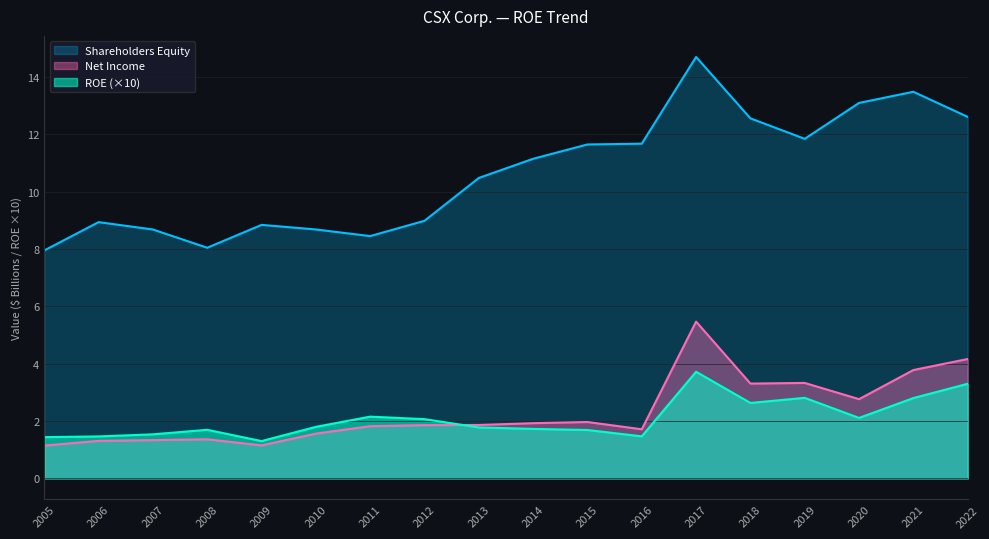

True or false: Shareholders Equity and Net Income intersect in this chart.

False